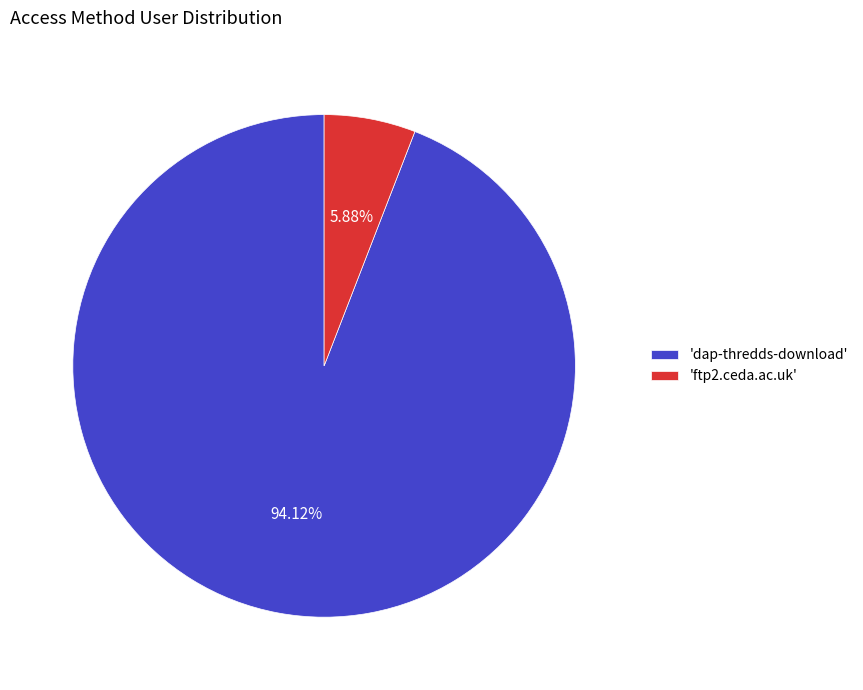

Rank the categories by value from highest to lowest.

'dap-thredds-download', 'ftp2.ceda.ac.uk'